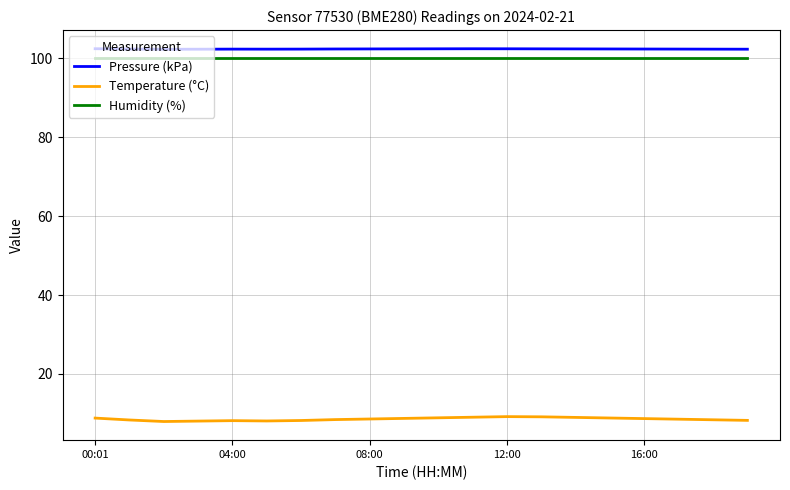

List the series in order of their peak value, lowest first.

Temperature (°C), Humidity (%), Pressure (kPa)